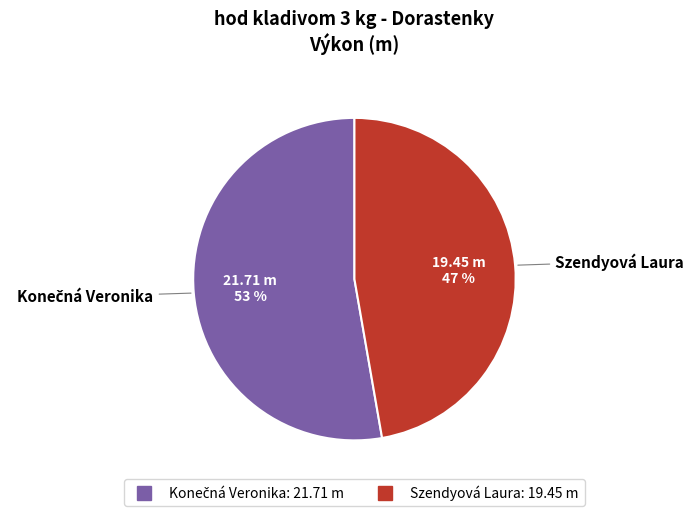

To the nearest percent, what is the average slice percentage?

50%